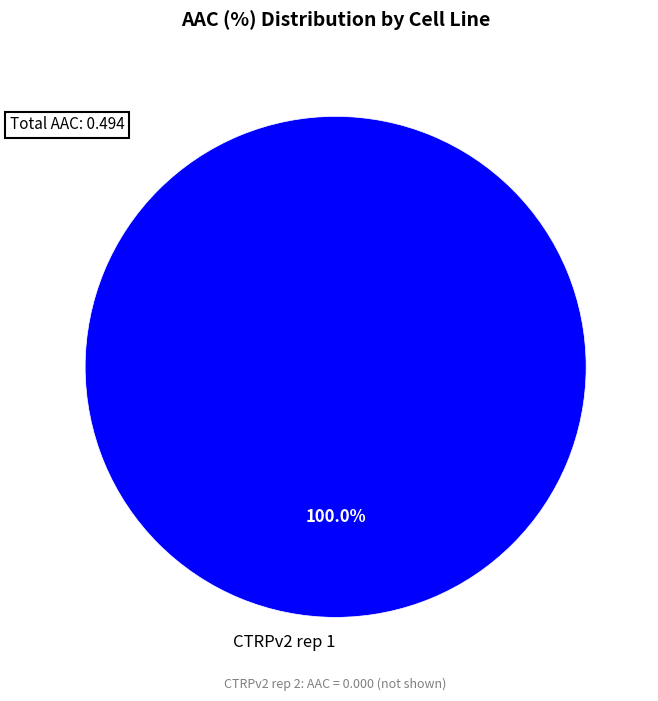

Rank the categories by value from highest to lowest.

CTRPv2 rep 1